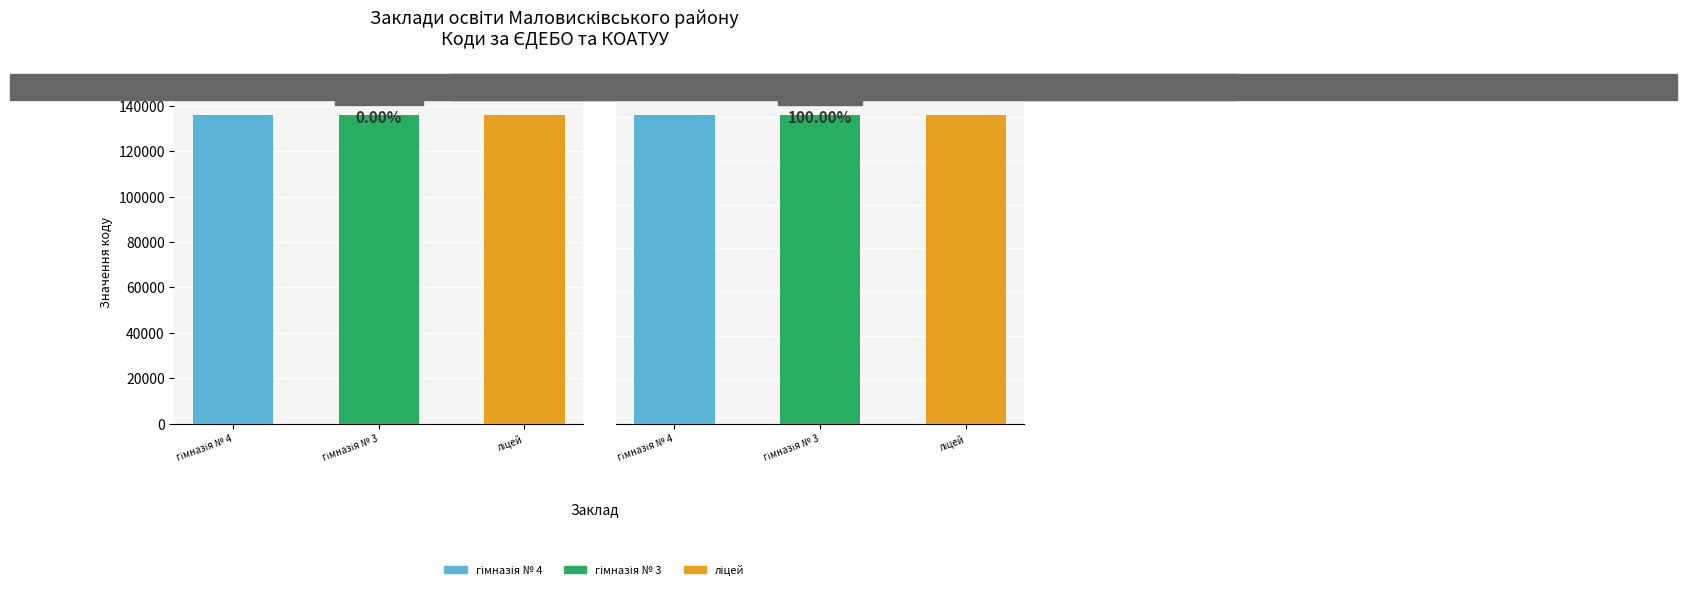

What is the approximate value of Код в ЄДЕБО at Маловисківський ліцей, to the nearest 10?

135990